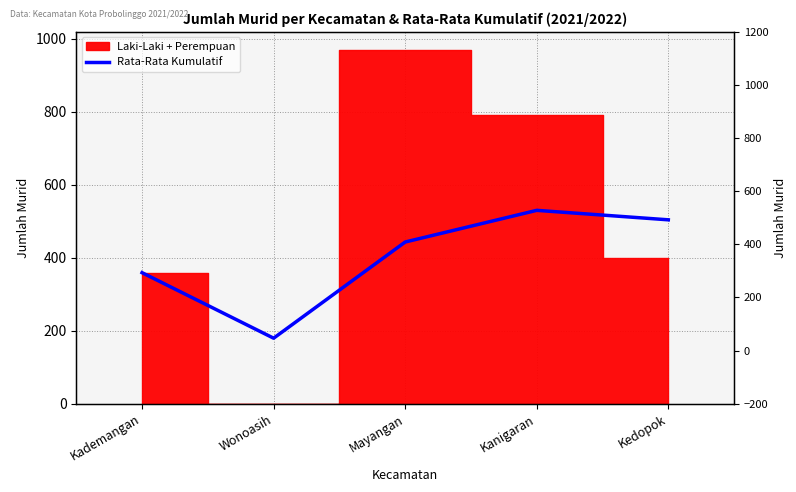

True or false: the data has more than 1 interior local peaks.

False